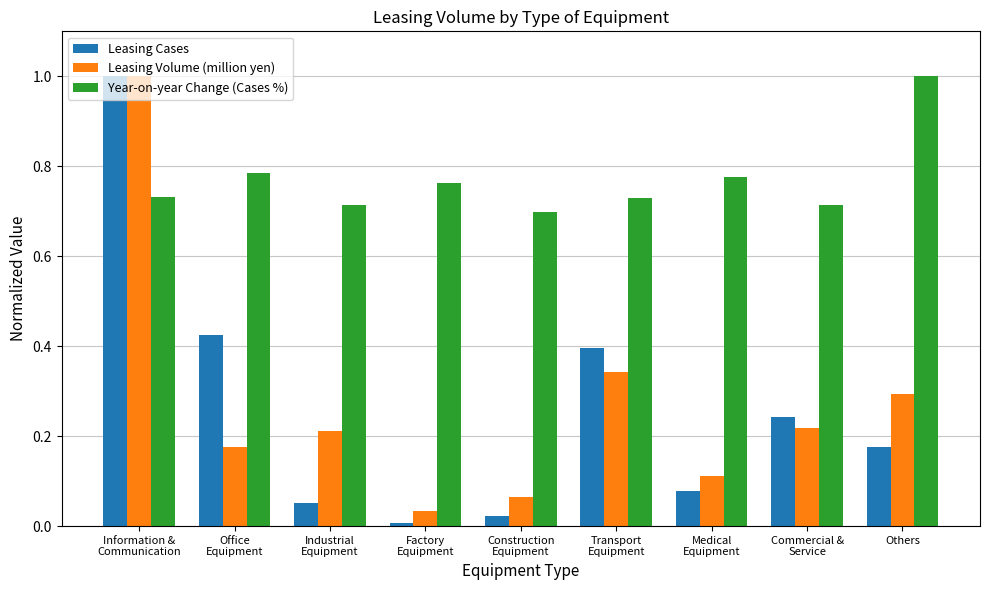

The Leasing Volume (million yen) series shows 0.3 at Others. True or false?

True